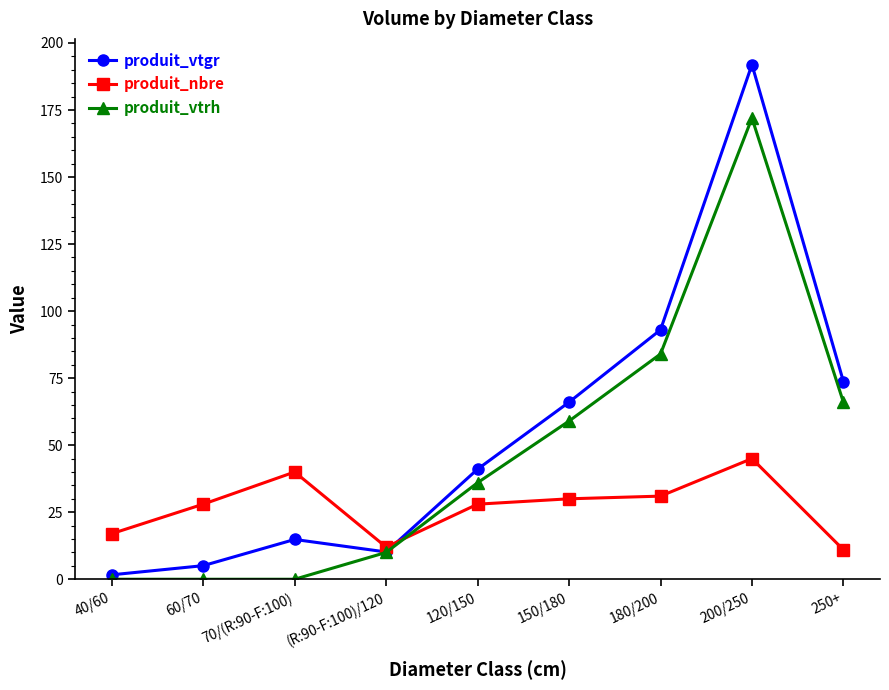

Rank the series by their average value, from lowest to highest.

produit_nbre, produit_vtrh, produit_vtgr